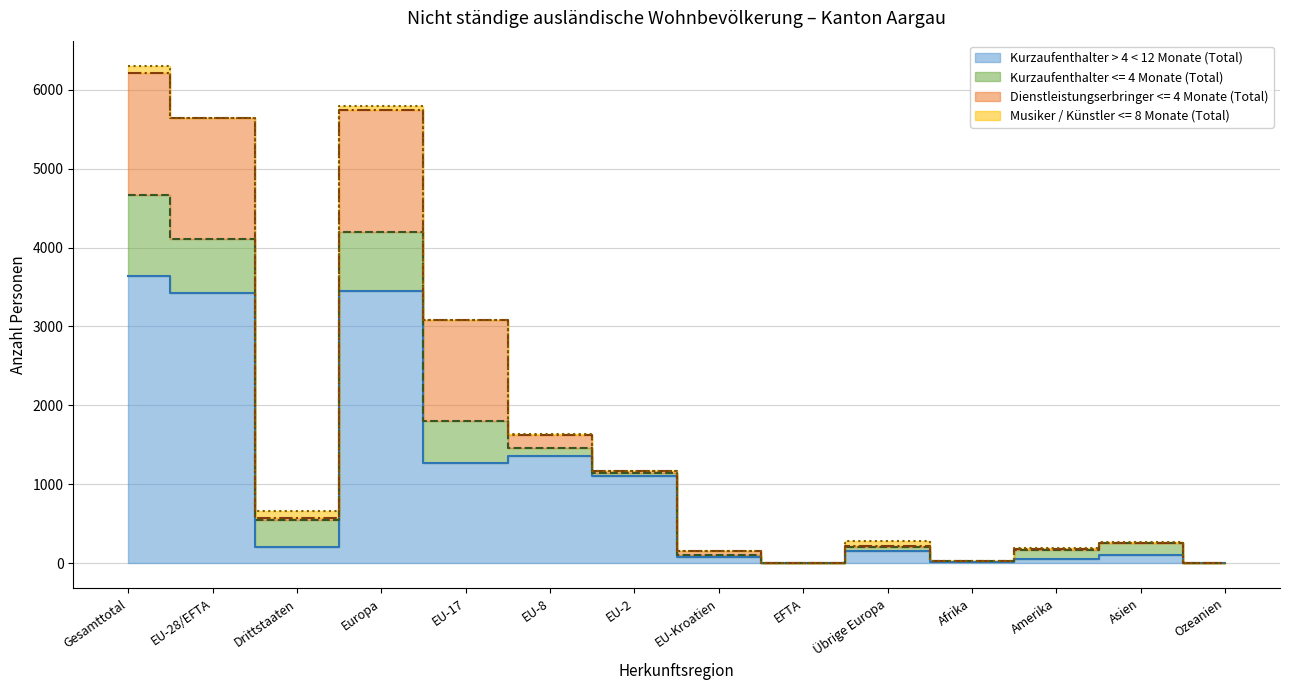

Reading left to right, what are all the values shown in this chart?

Kurzaufenthalter > 4 < 12 Monate (Total): 3637	3424	213	3451	1273	1363	1110	81	7	154	20	52	111	3
Kurzaufenthalter <= 4 Monate (Total): 1023	684	339	743	532	93	31	28	0	59	8	123	147	2
Dienstleistungserbringer <= 4 Monate (Total): 1556	1535	21	1544	1278	176	32	48	1	9	2	4	4	2
Musiker / Künstler <= 8 Monate (Total): 89	1	88	58	0	1	0	0	0	57	2	19	10	0